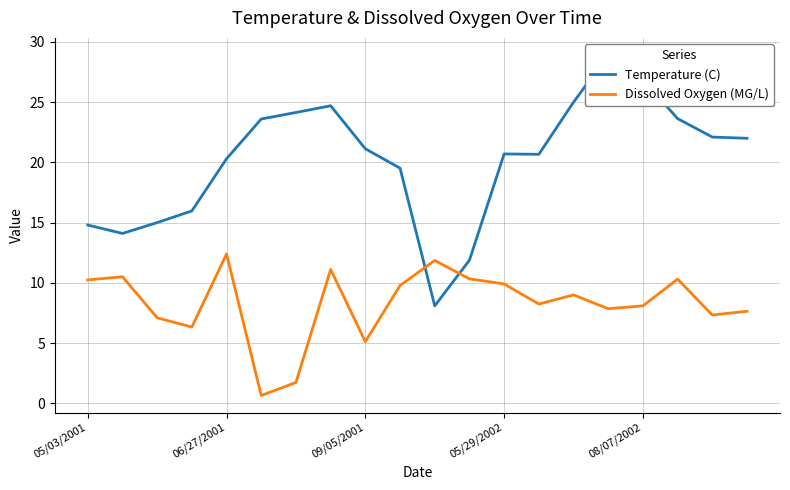

Between which two adjacent categories do Dissolved Oxygen (MG/L) and Temperature (C) first intersect?

9 and 10